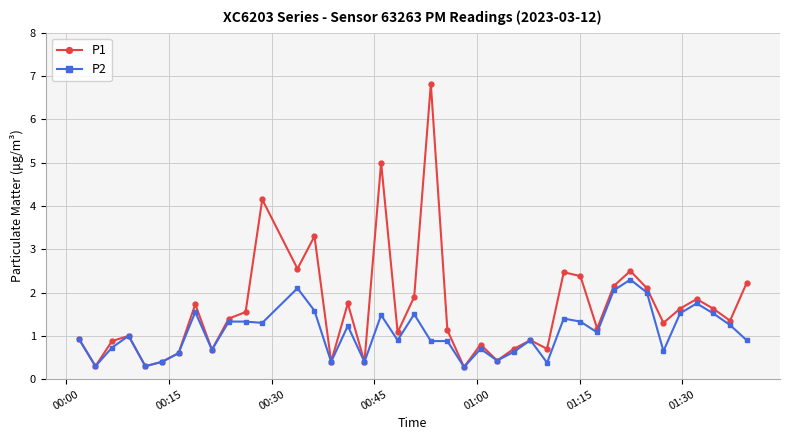

At how many categories does at least one series exceed 3?

4